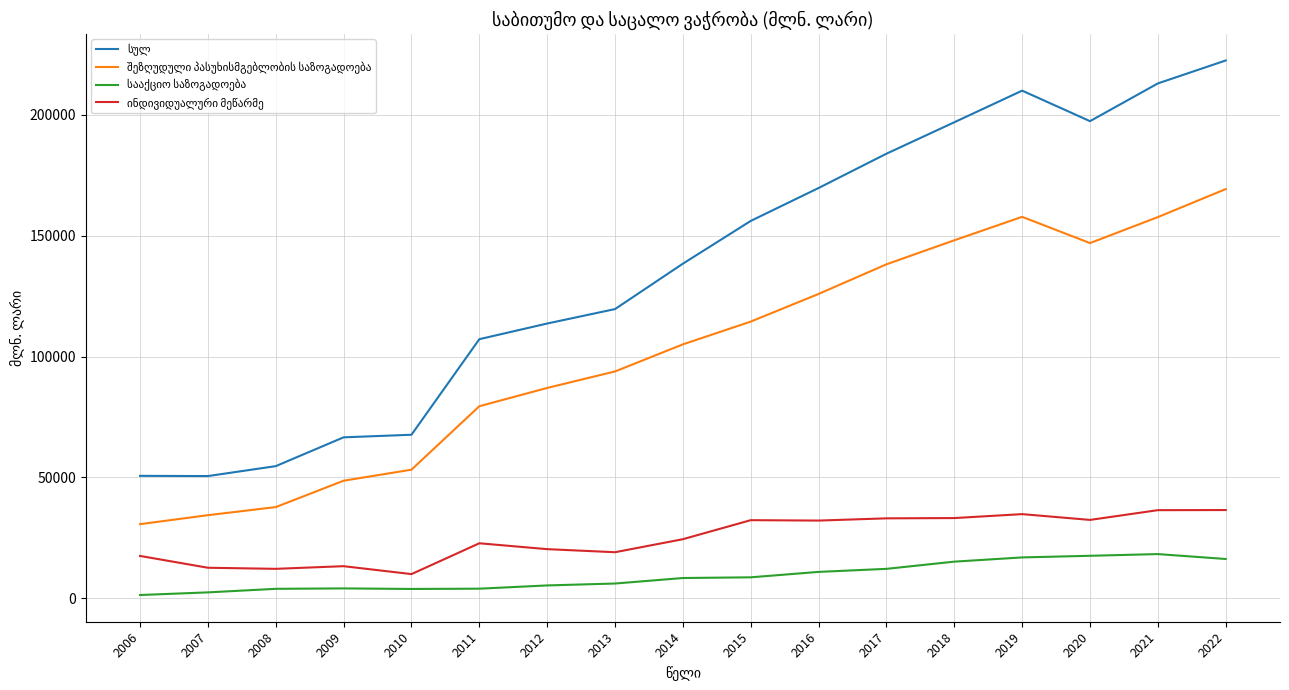

The value of სულ at 2010 is 67672. True or false?

True